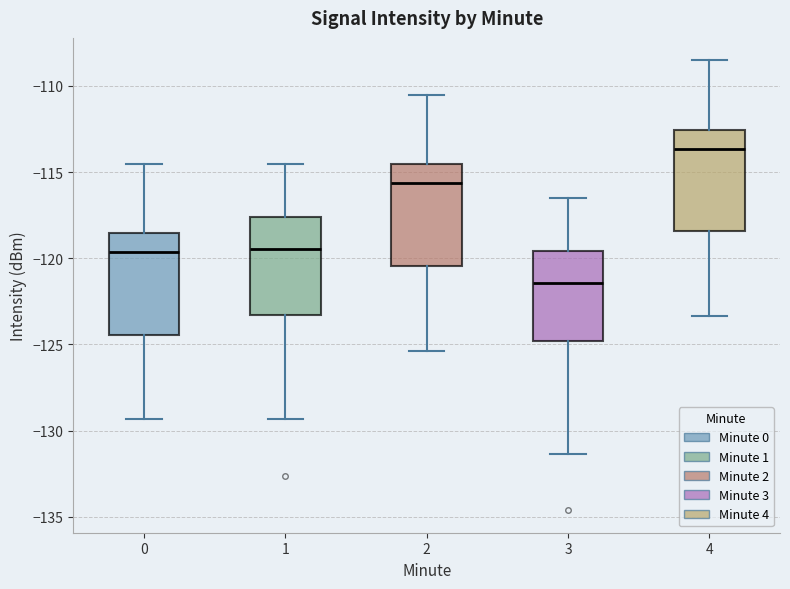

Reading left to right, transcribe this box plot: for each box, give where its median line is, the range the box spans, and where its two whiskers end, as read against the y-axis. The values are not printed on the chart, so give them approximately, as read against the axis.

0: median -119.5, box -124.5 to -118.5, whiskers -129.5 to -114.5
1: median -119.5, box -123.5 to -117.5, whiskers -129.5 to -114.5
2: median -115.5, box -120.5 to -114.5, whiskers -125.5 to -110.5
3: median -121.5, box -125.0 to -119.5, whiskers -131.5 to -116.5
4: median -113.5, box -118.5 to -112.5, whiskers -123.5 to -108.5